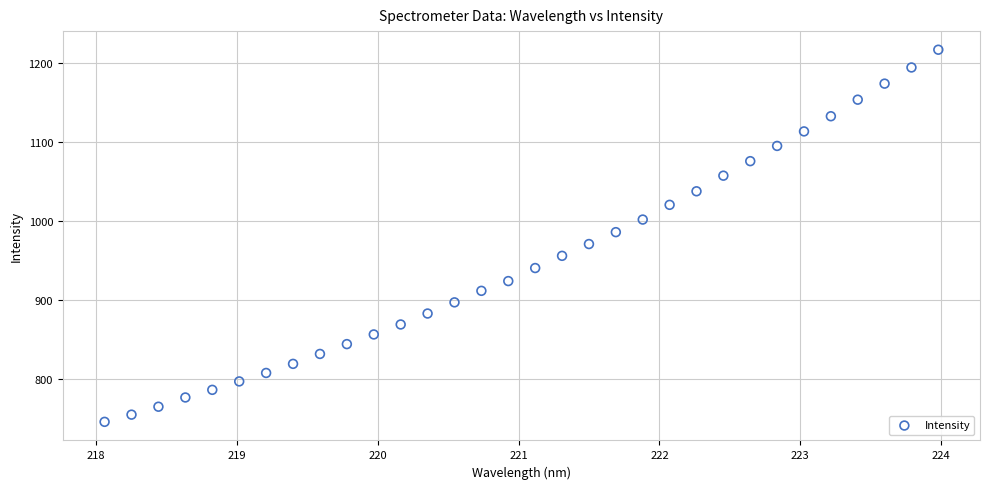

What is the range of X values (max minus min)?

5.9